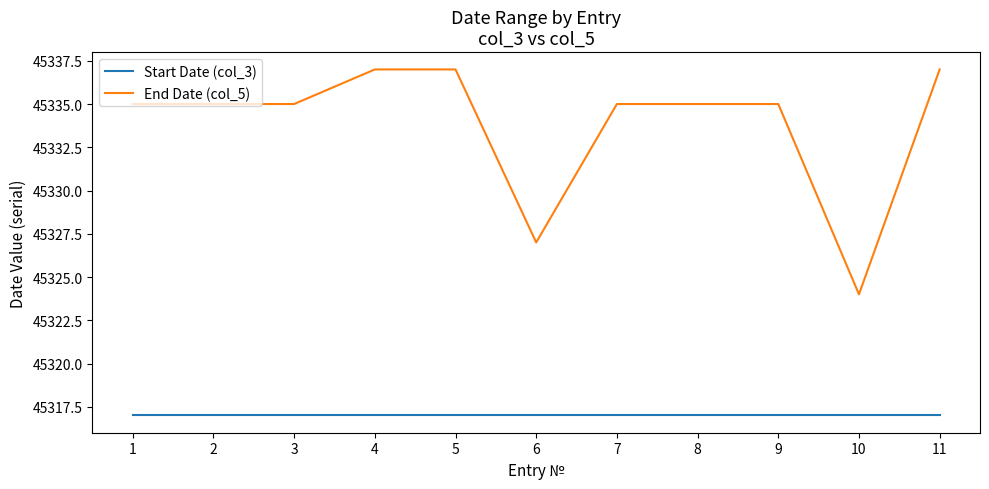

What is the lowest value of the Start Date (col_3) series?

45317